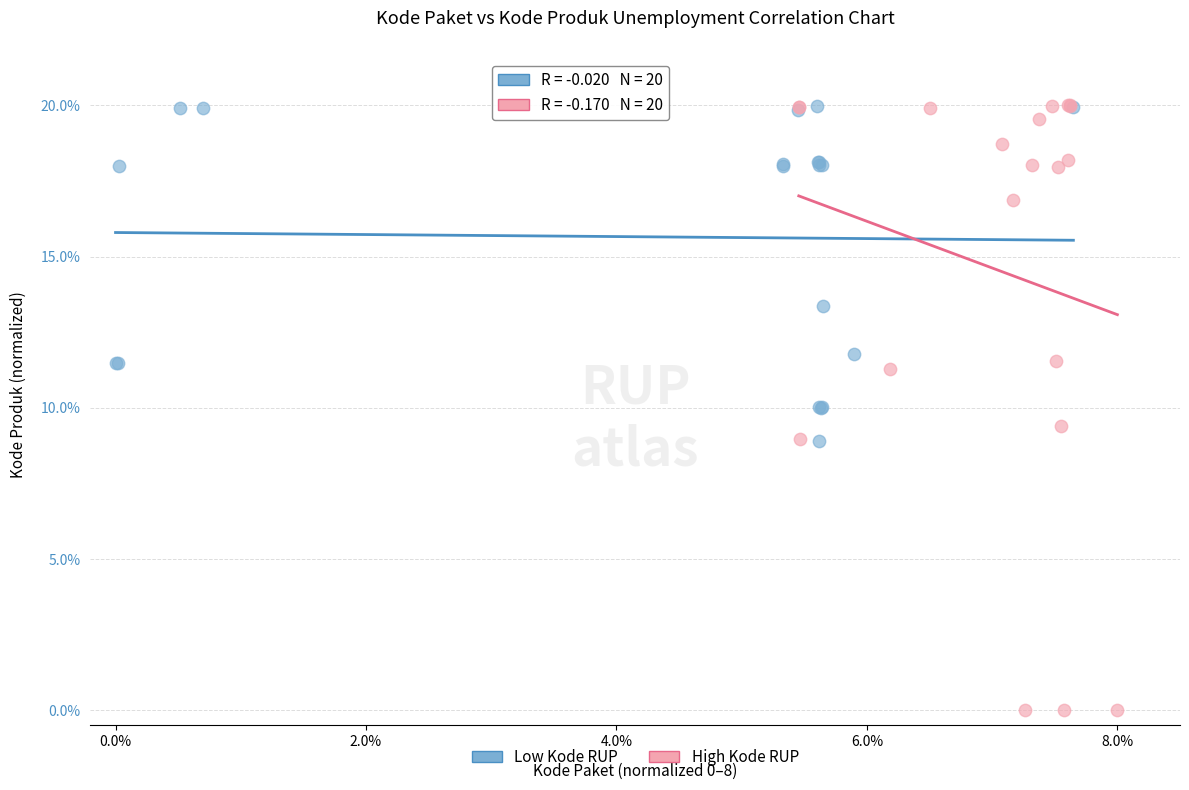

Which series has the widest spread of Y values?

High Kode RUP